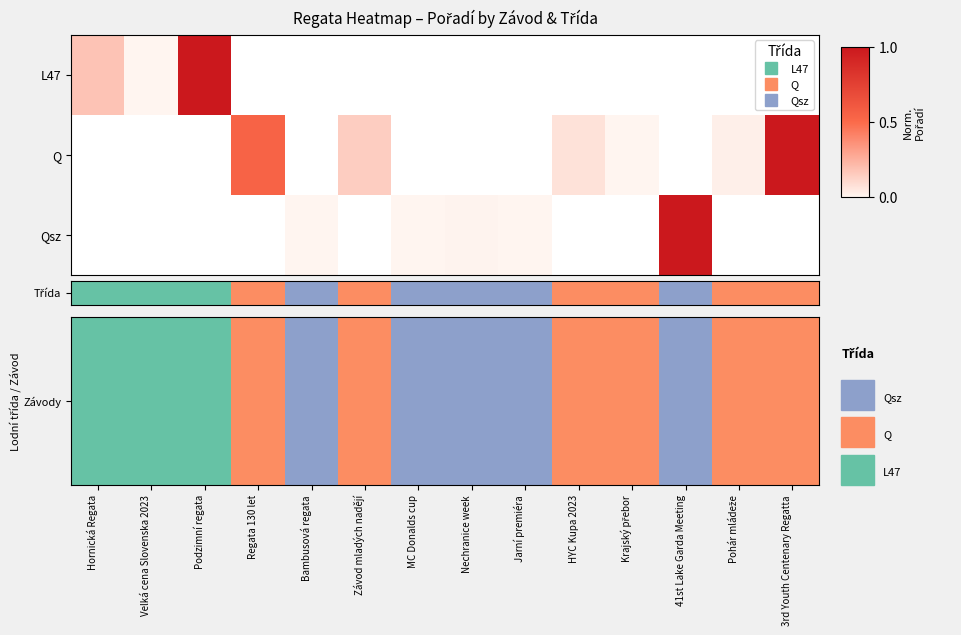

Is the value of Závody at Velká cena Slovenska 2023 greater than the value of Qsz at Velká cena Slovenska 2023?

No